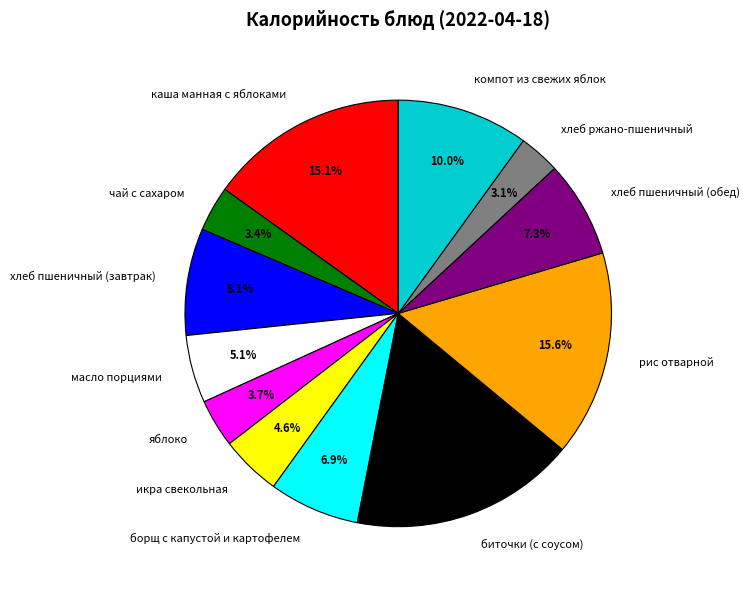

What is the total percentage of хлеб ржано-пшеничный and борщ с капустой и картофелем?

10.0%